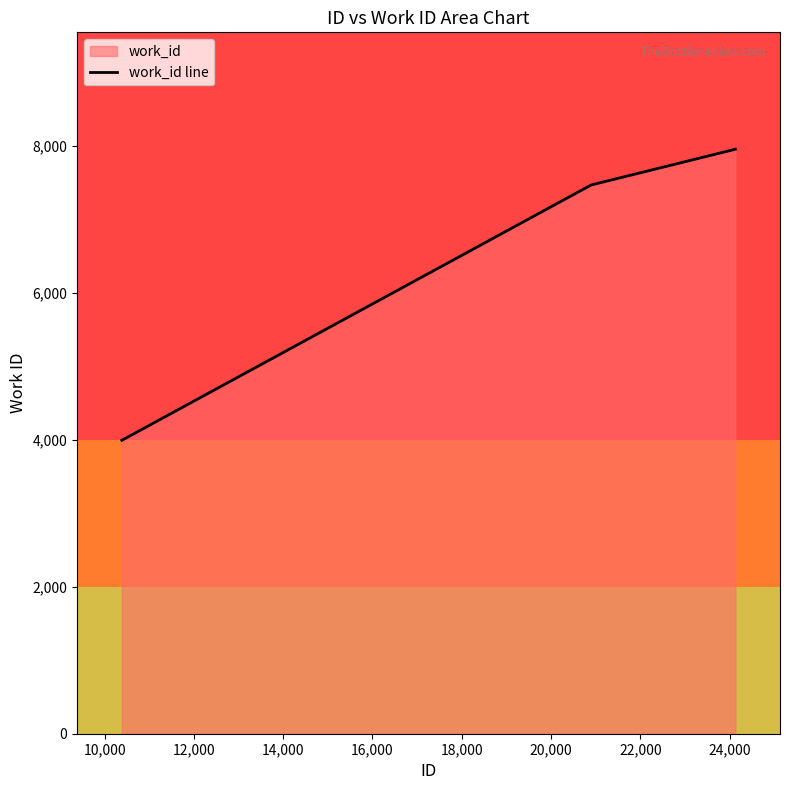

Reading left to right, list all the values displayed in this chart.

3994	7470	7957